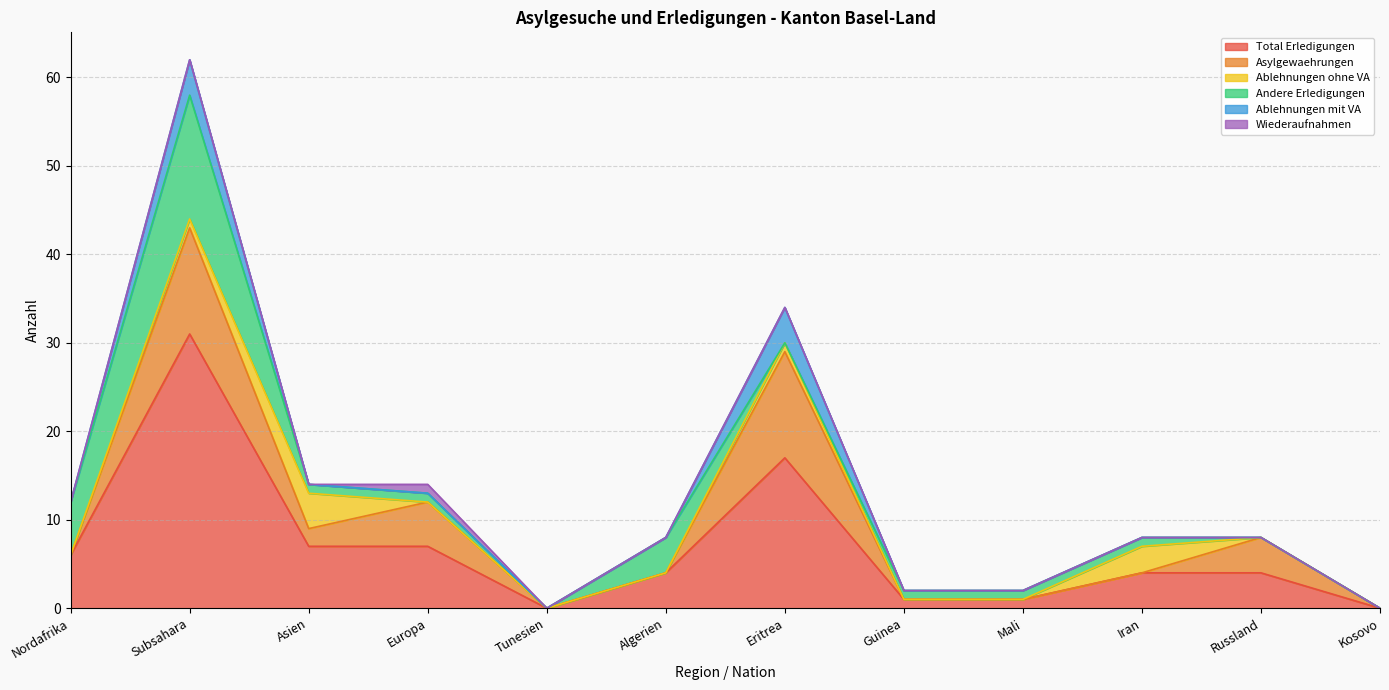

True or false: Ablehnungen mit VA and Wiederaufnahmen intersect in this chart.

False